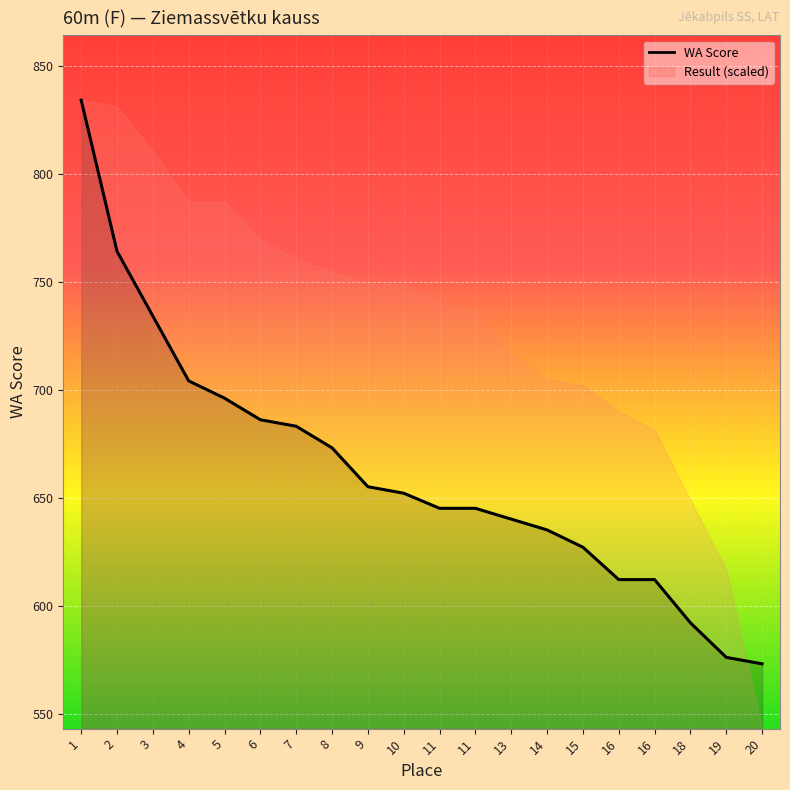

Approximately how many times larger is the value at 18 compared to 4?

0.8